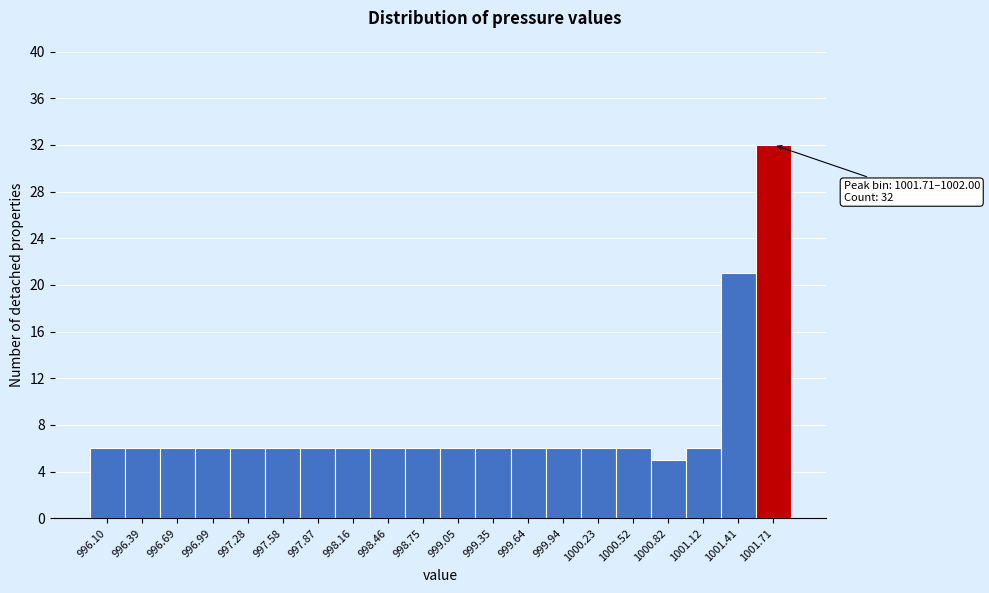

Reading right to left, what are all the values shown in this chart?

1001.71=32	1001.41=21	1001.12=6	1000.82=5	1000.52=6	1000.23=6	999.94=6	999.64=6	999.35=6	999.05=6	998.75=6	998.46=6	998.16=6	997.87=6	997.58=6	997.28=6	996.99=6	996.69=6	996.39=6	996.10=6